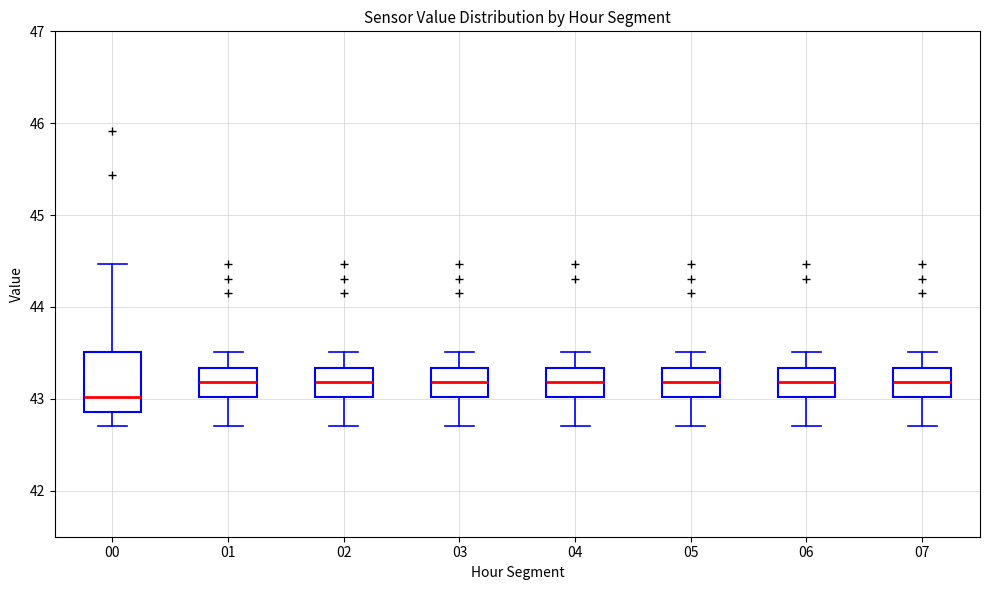

Where does the median line of the box at x = 01 sit on the y-axis? The values are not printed on the chart, so give them approximately, as read against the axis.

43.2